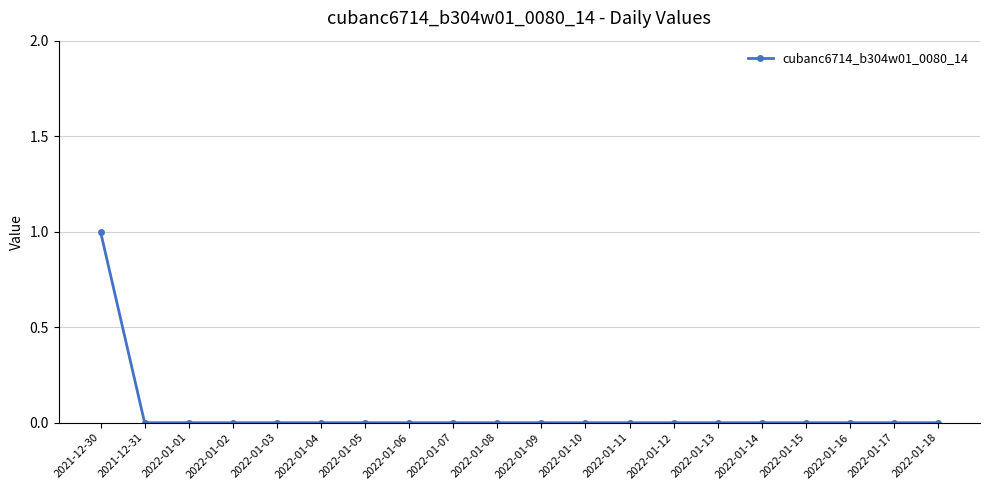

How many lines are shown in the chart?

1